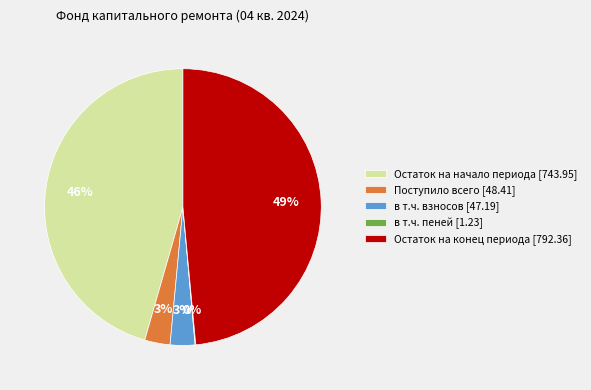

Is the sum of Поступило всего [48.41] and Остаток на начало периода [743.95] greater than half?

No